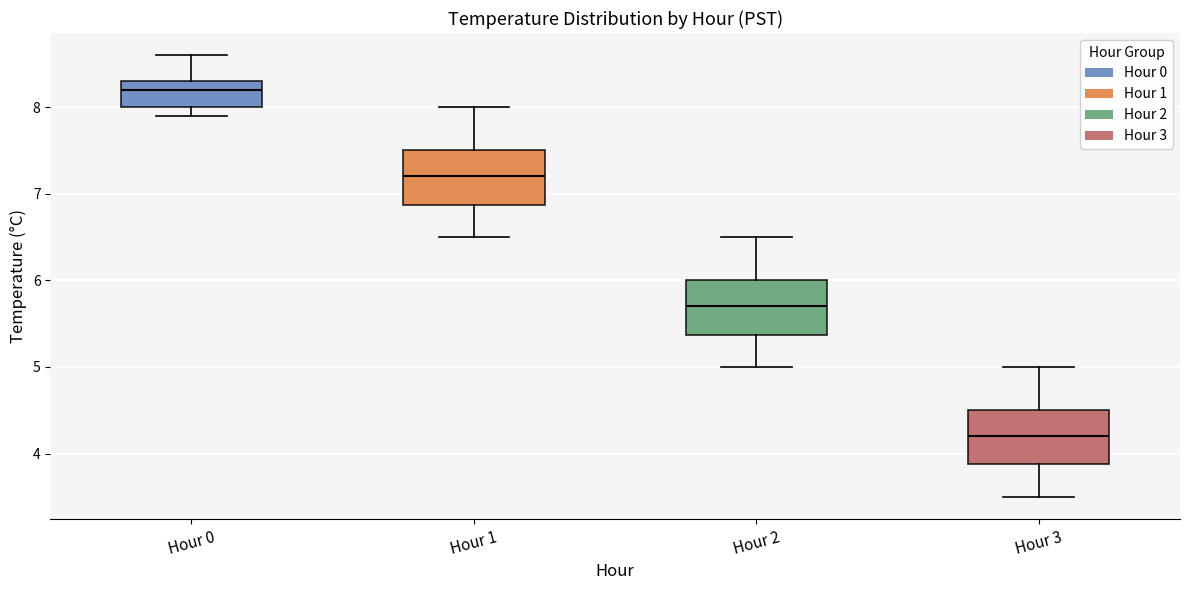

Reading left to right, read every box against the y-axis: the position of its median line, the range the box covers, and the ends of its whiskers. The values are not printed on the chart, so give them approximately, as read against the axis.

Hour 0: median 8.2, box 8.0 to 8.3, whiskers 7.9 to 8.6
Hour 1: median 7.2, box 6.9 to 7.5, whiskers 6.5 to 8.0
Hour 2: median 5.7, box 5.4 to 6.0, whiskers 5.0 to 6.5
Hour 3: median 4.2, box 3.9 to 4.5, whiskers 3.5 to 5.0